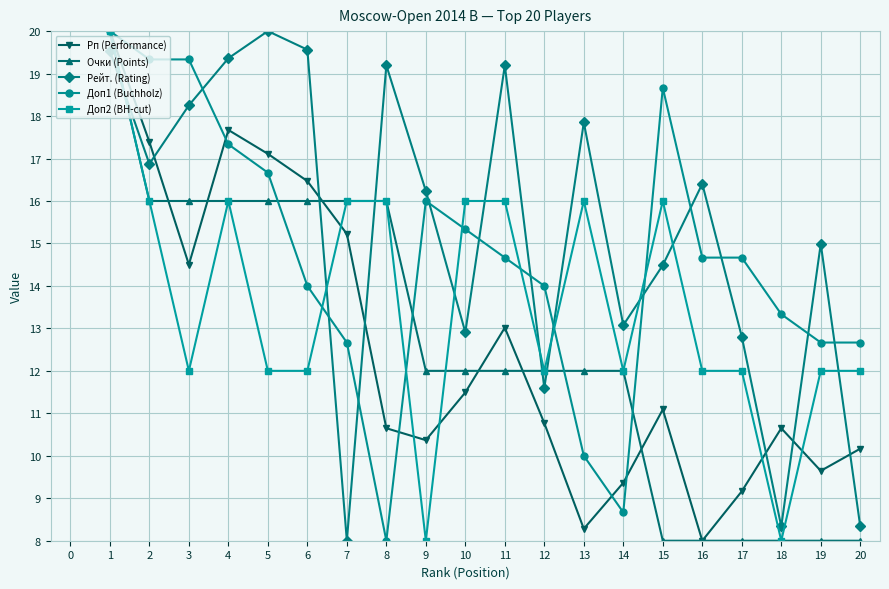

What is the difference between the maximum and minimum values in the Доп1 (Buchholz) series?

12.0